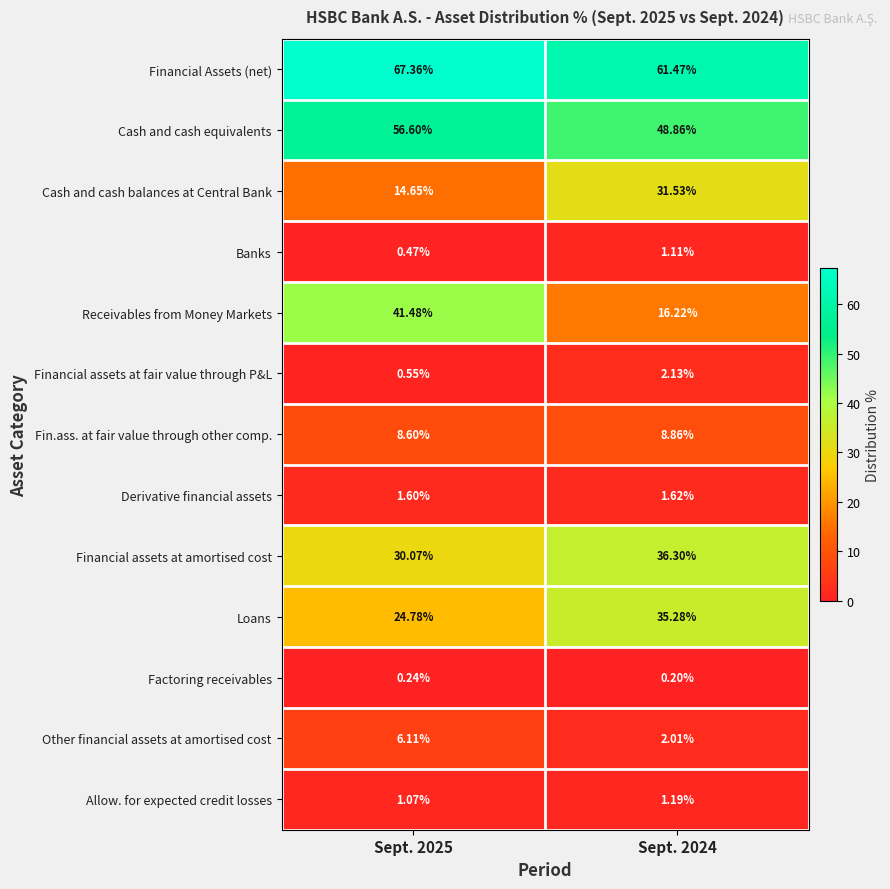

How many series are shown in this chart?

13